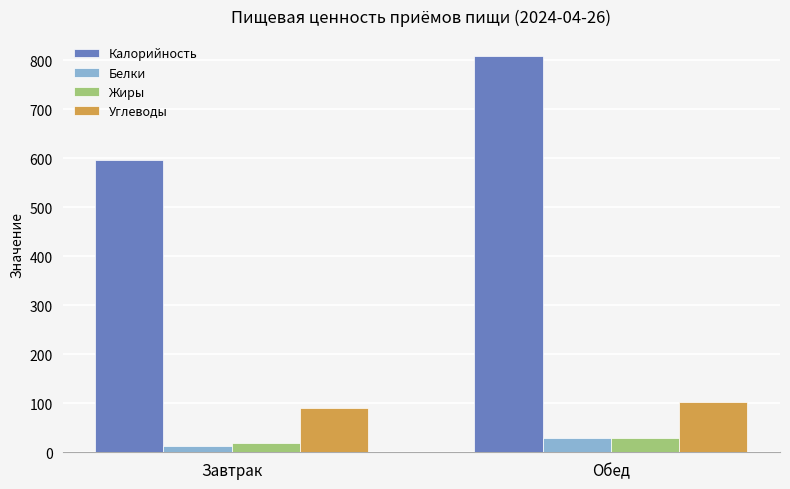

What is the greatest value displayed?

809.3